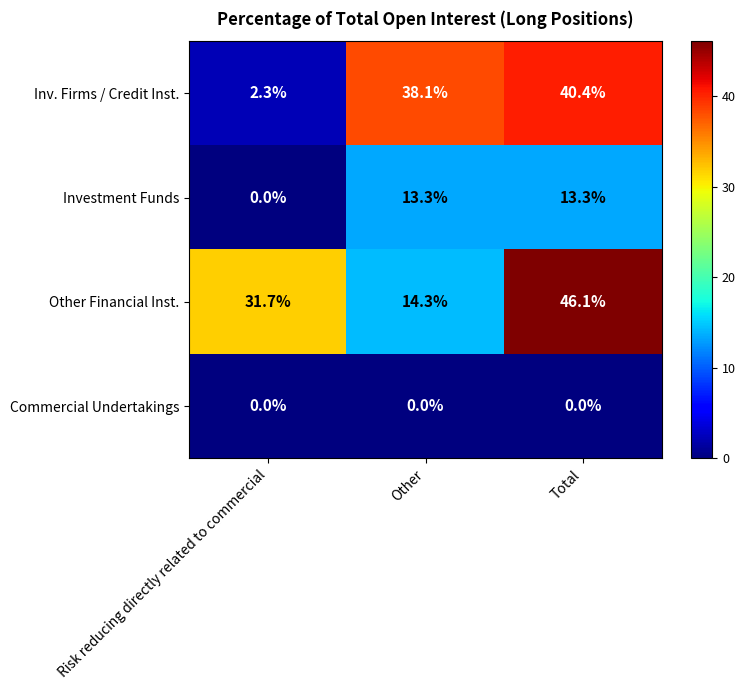

Between Risk reducing directly related to commercial and Other, which series saw the biggest shift?

Inv. Firms / Credit Inst.